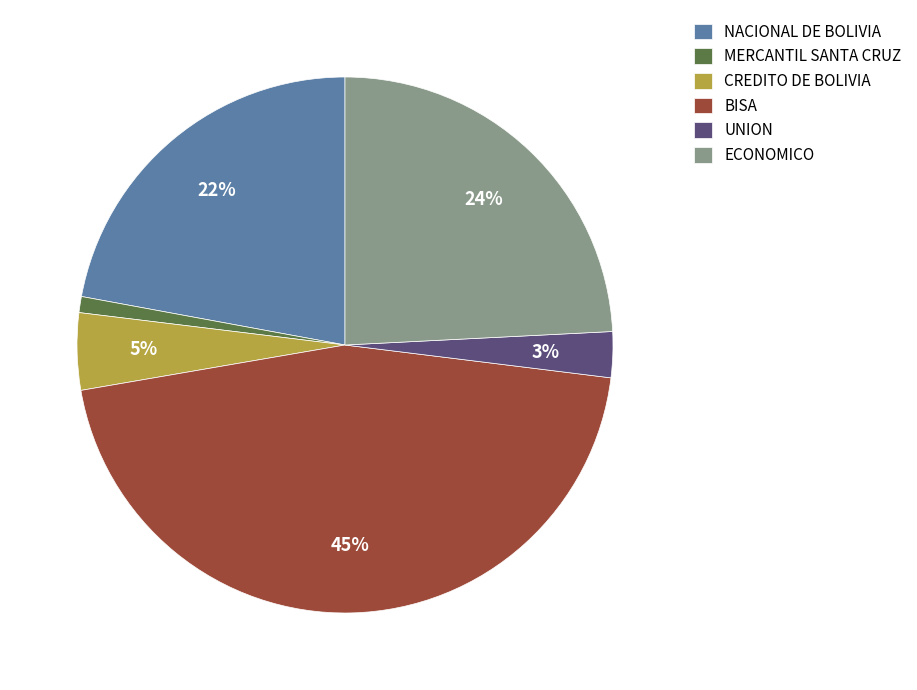

Which slice is the largest?

BISA